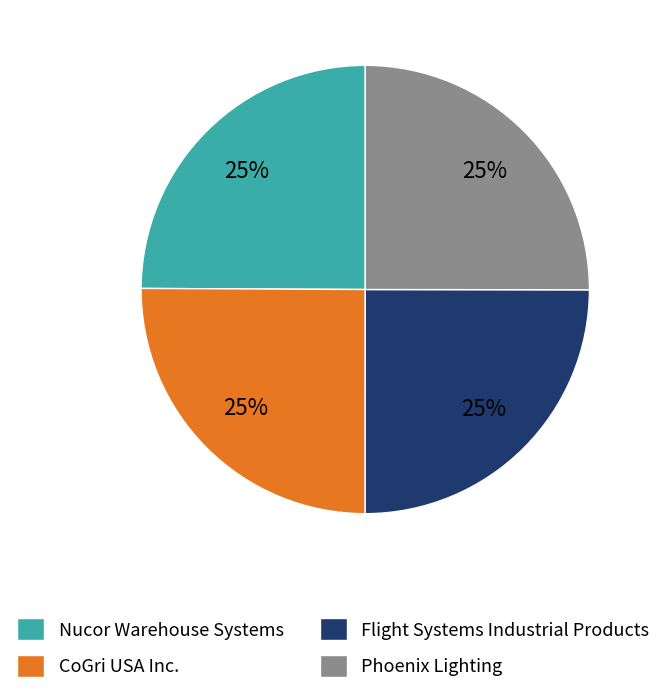

What is the ratio of the value at CoGri USA Inc. to the value at Phoenix Lighting?

1.0